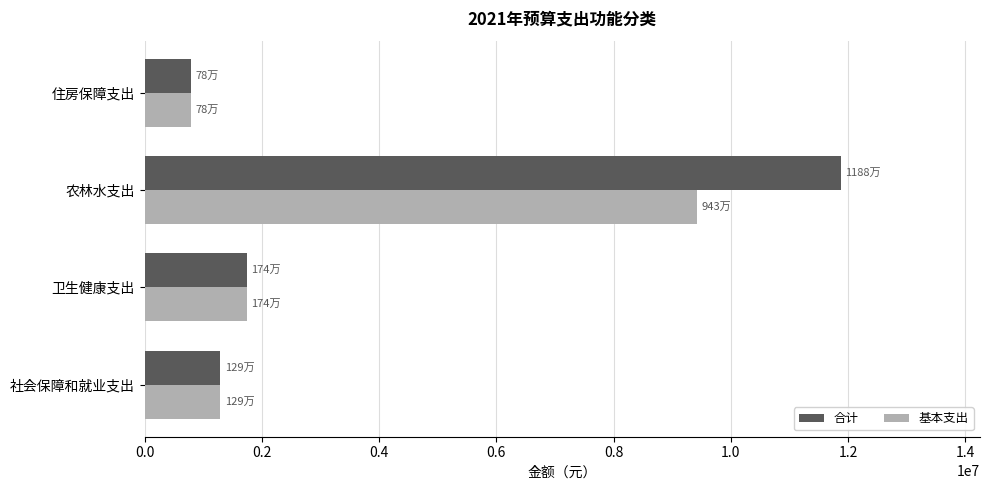

What is the highest value of the 基本支出 series?

9427117.7